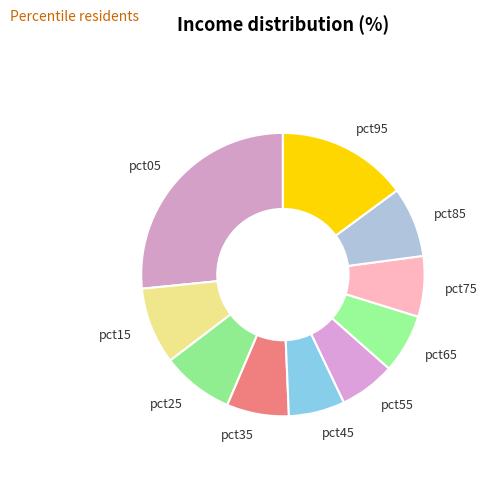

Is there a majority slice in this chart?

No